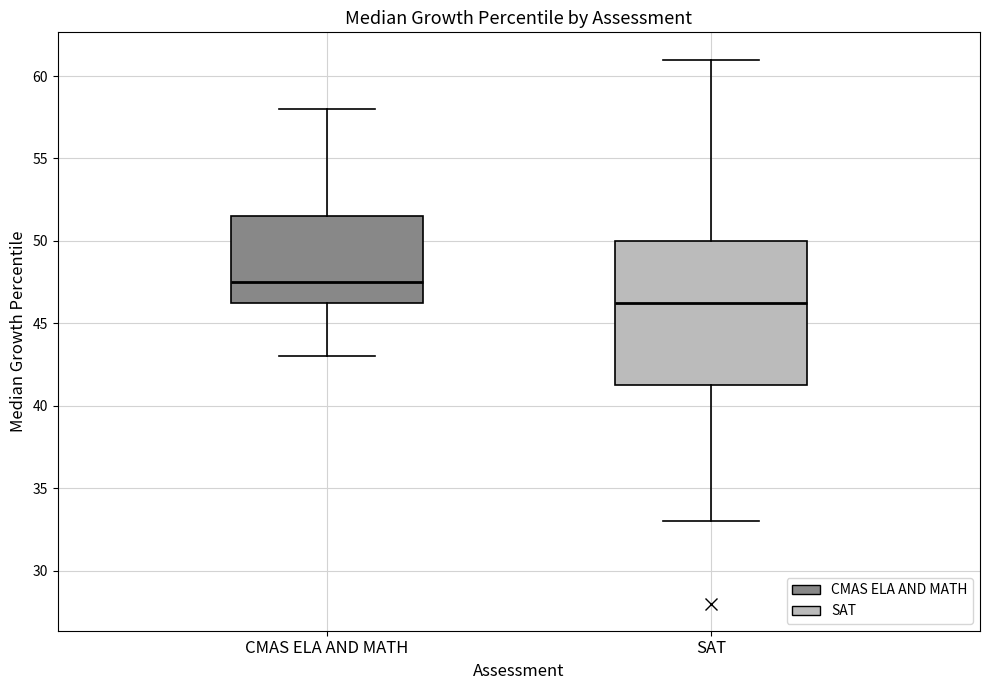

Reading left to right, transcribe this box plot: for each box, give where its median line is, the range the box spans, and where its two whiskers end, as read against the y-axis. The values are not printed on the chart, so give them approximately, as read against the axis.

CMAS ELA AND MATH: median 47.5, box 46.5 to 51.5, whiskers 43.0 to 58.0
SAT: median 46.5, box 41.5 to 50.0, whiskers 33.0 to 61.0